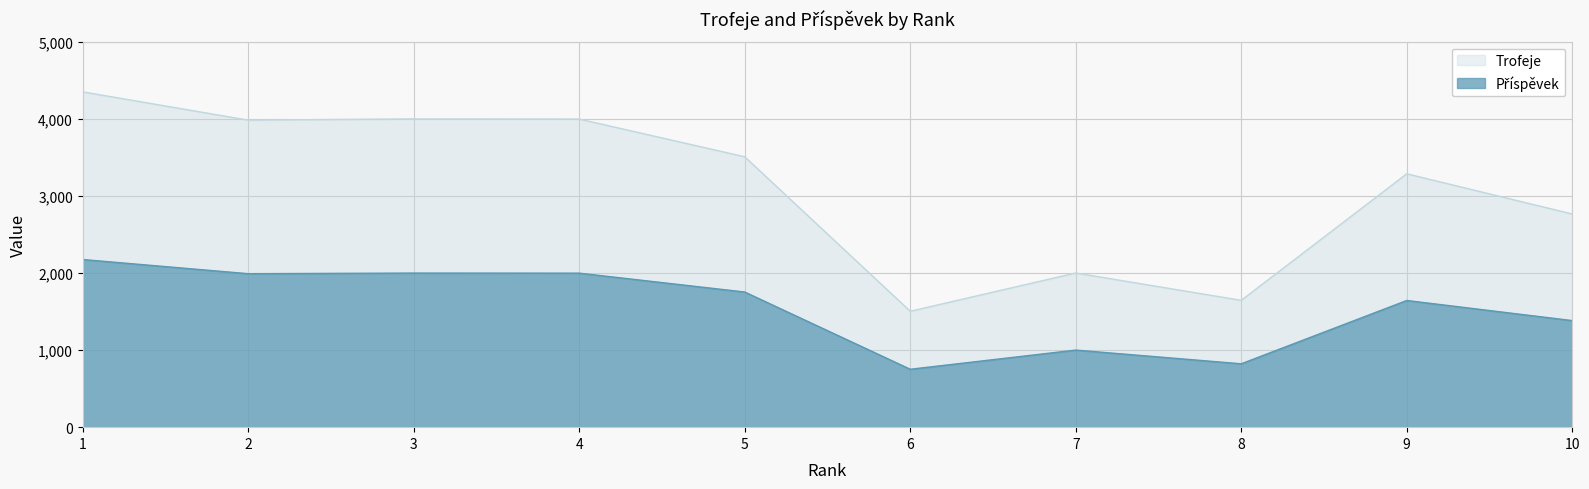

List the series in order of their overall mean, lowest first.

Příspěvek, Trofeje